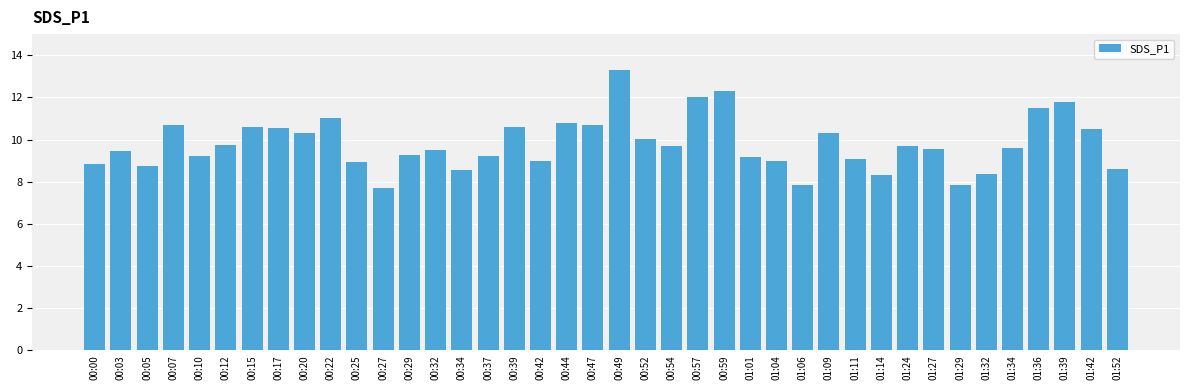

The chart shows a value of 10.6 at 00:17. True or false?

True